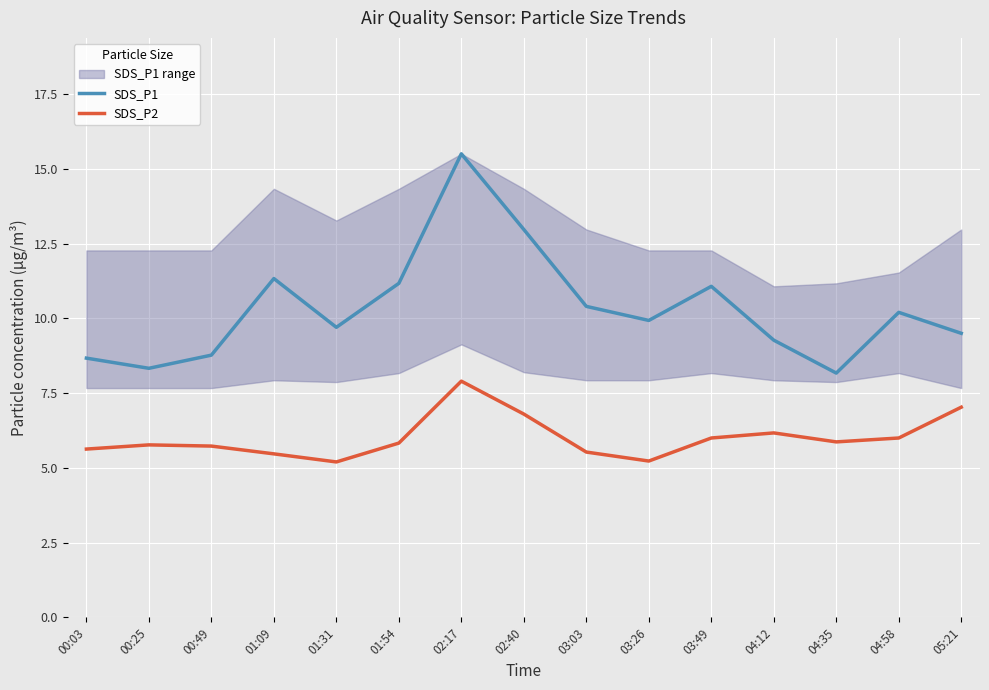

What position from the right is 00:49?

13